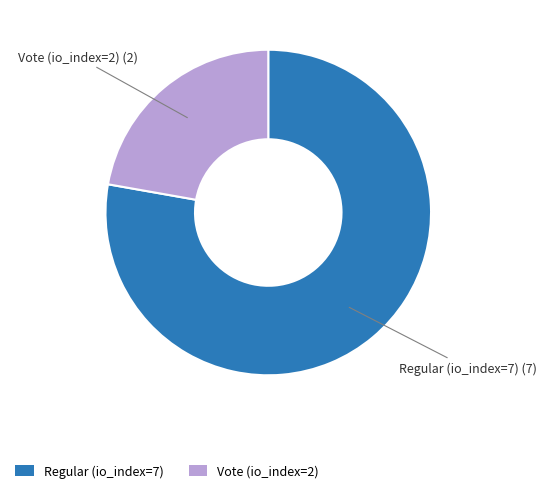

Combined, do Regular (io_index=7) and Vote (io_index=2) account for over 50%?

Yes